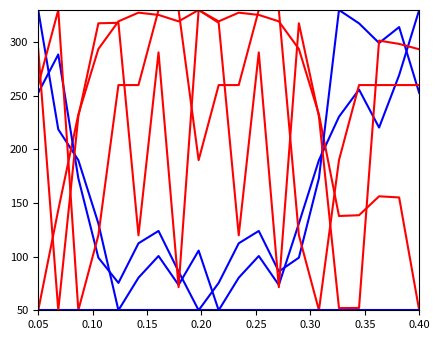

How many lines are shown in the chart?

6